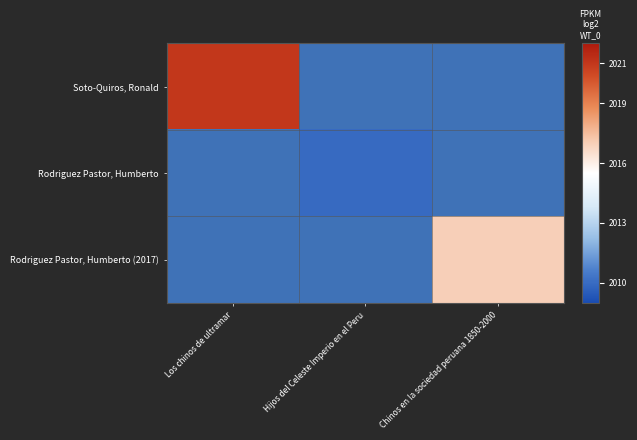

Is the value of Rodriguez Pastor, Humberto (2017) at Hijos del Celeste Imperio en el Peru greater than the value of Soto-Quiros, Ronald at Hijos del Celeste Imperio en el Peru?

No